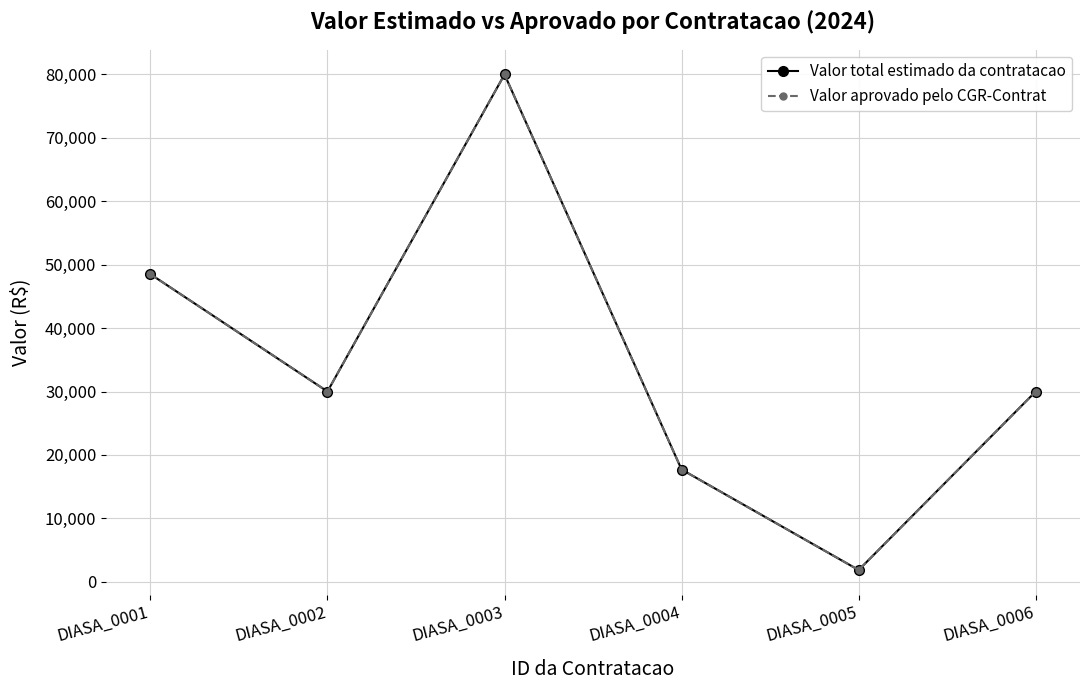

What is the difference between the second highest and minimum values in the Valor total estimado da contratacao series?

46666